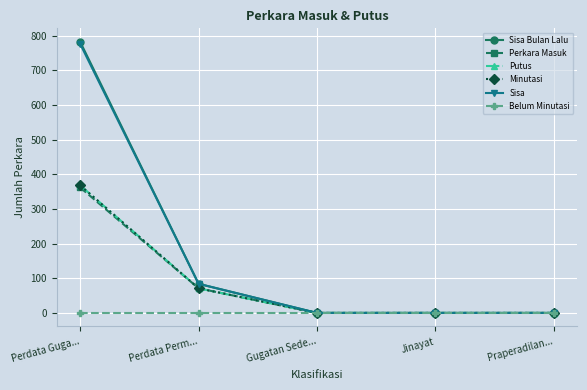

What are all the series names shown in the legend?

Sisa Bulan Lalu, Perkara Masuk, Putus, Minutasi, Sisa, Belum Minutasi